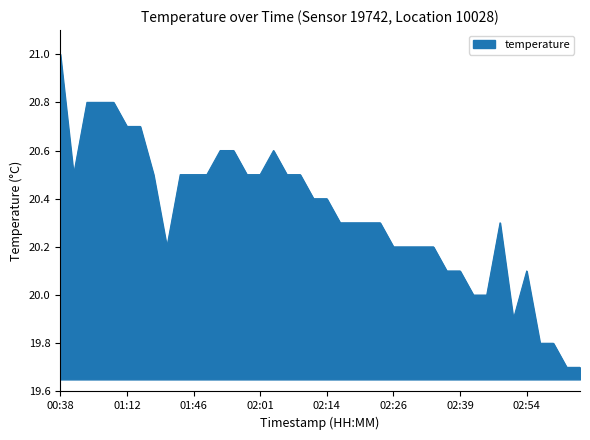

What is the greatest value displayed?

21.0